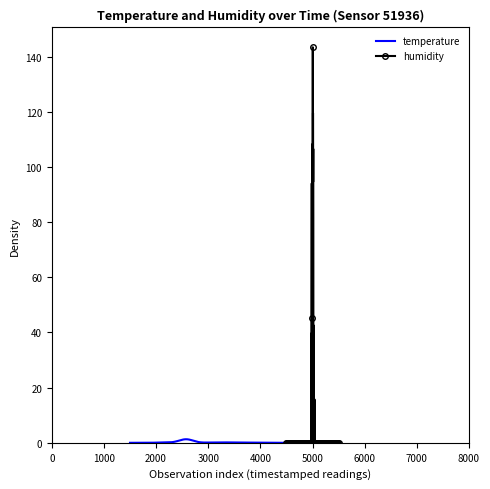

At how many categories does at least one series exceed 60?

40